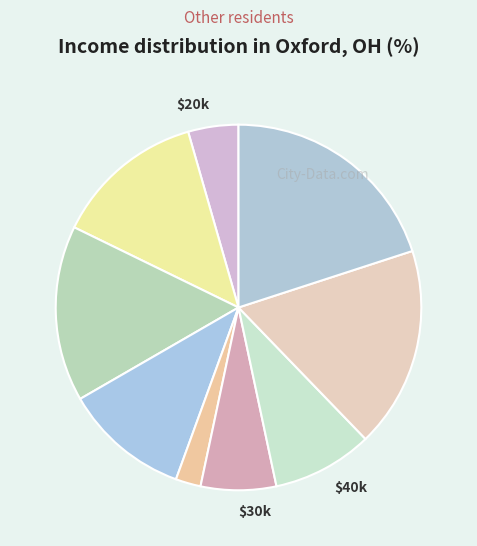

Rank the categories by value from lowest to highest.

4, 9, 1, 2, 8, 7, 6, 5, 3